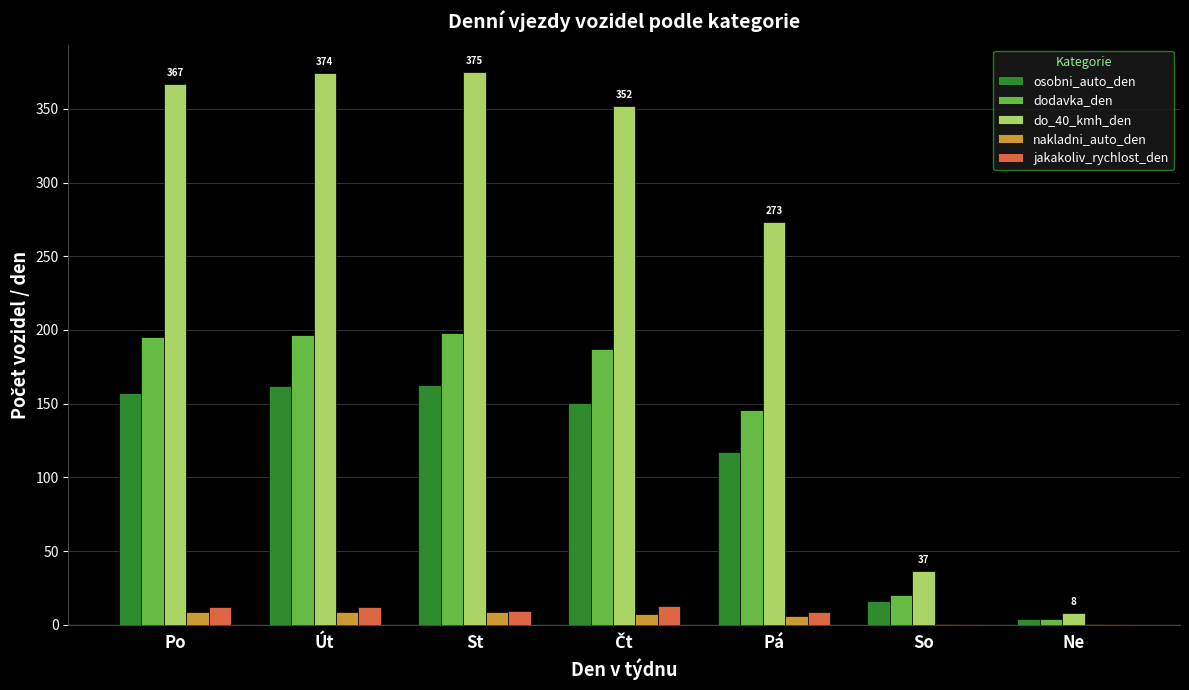

Which series changed the most between Út and Pá?

do_40_kmh_den